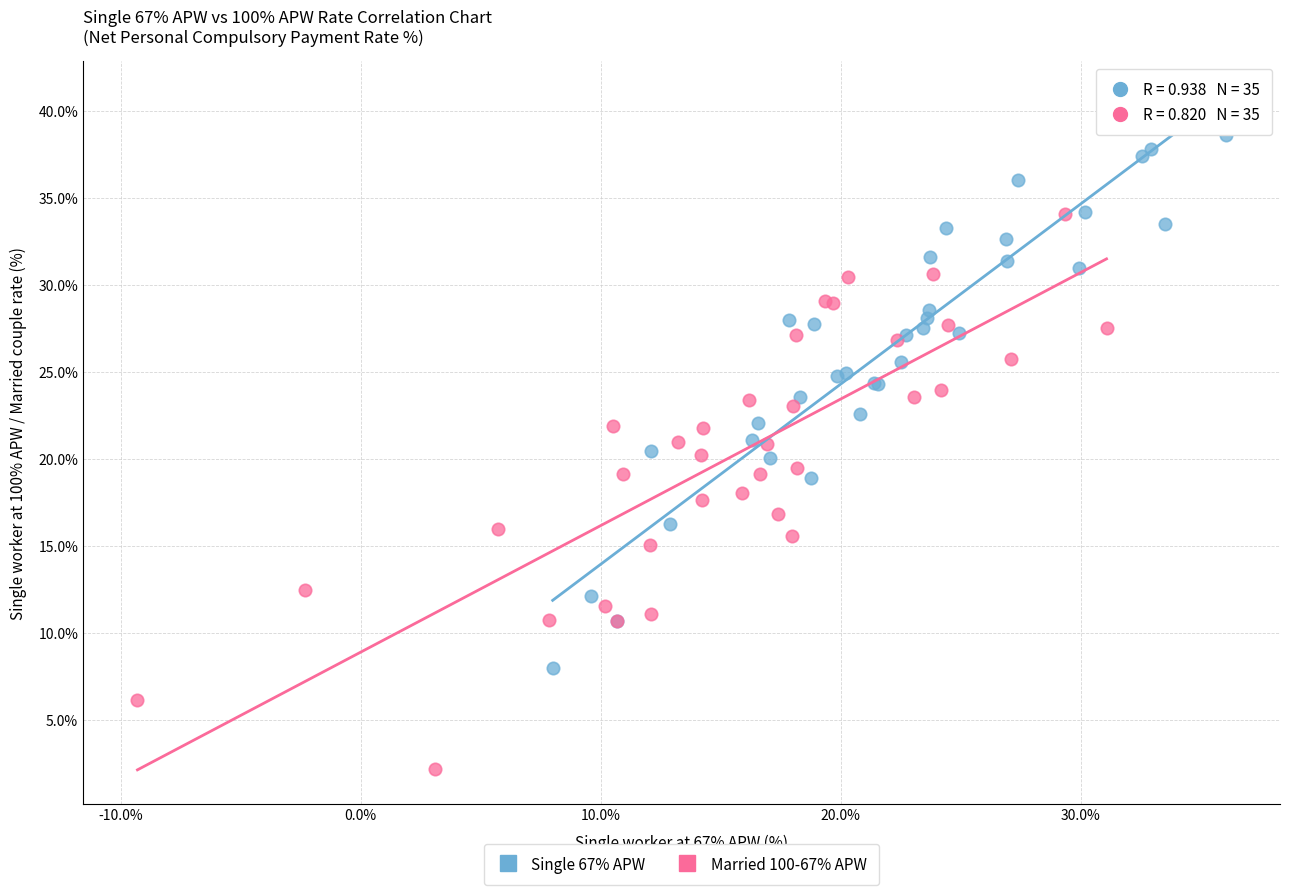

Which series reaches the maximum Y coordinate?

Single 67% APW